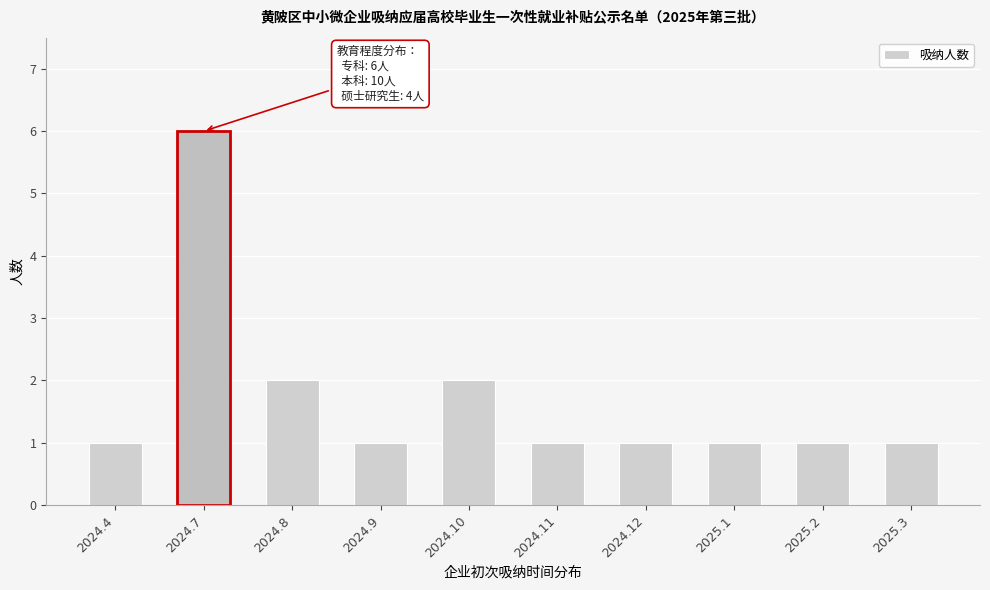

Reading left to right, what are all the values shown in this chart?

1	6	2	1	2	1	1	1	1	1